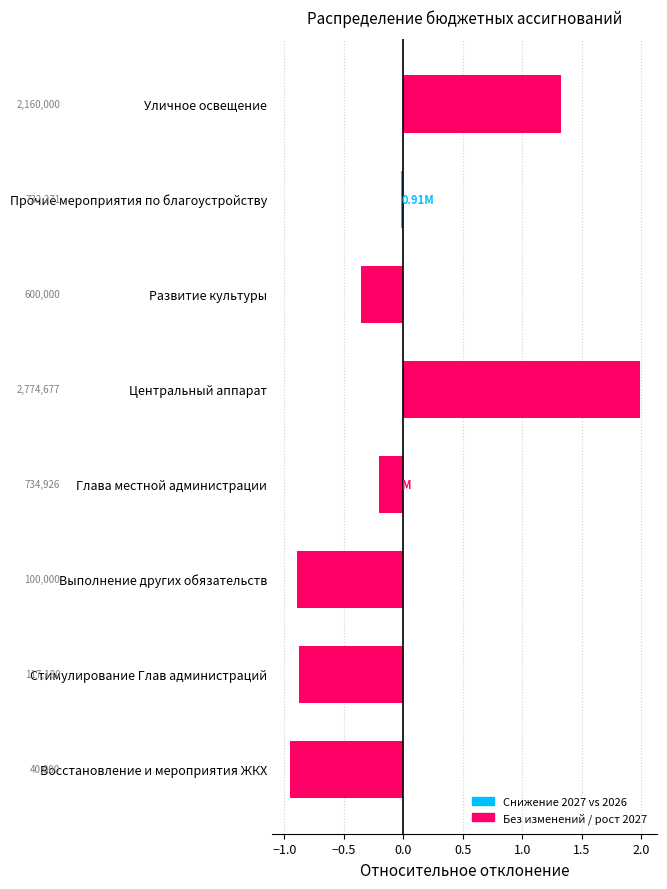

How many values exceed 0?

2